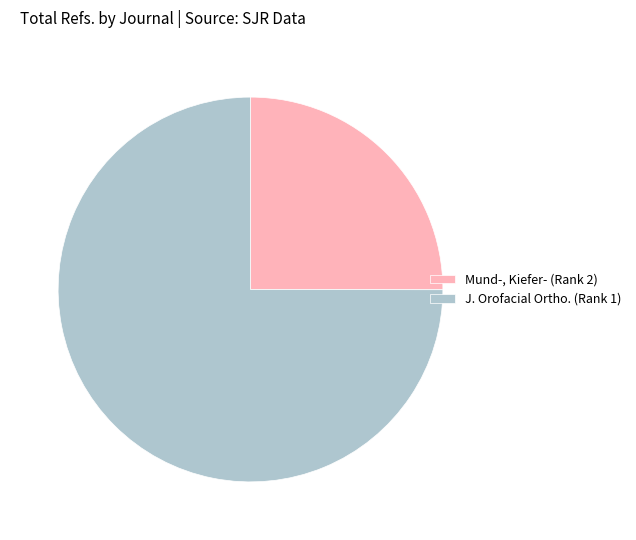

Is there a majority slice in this chart?

Yes